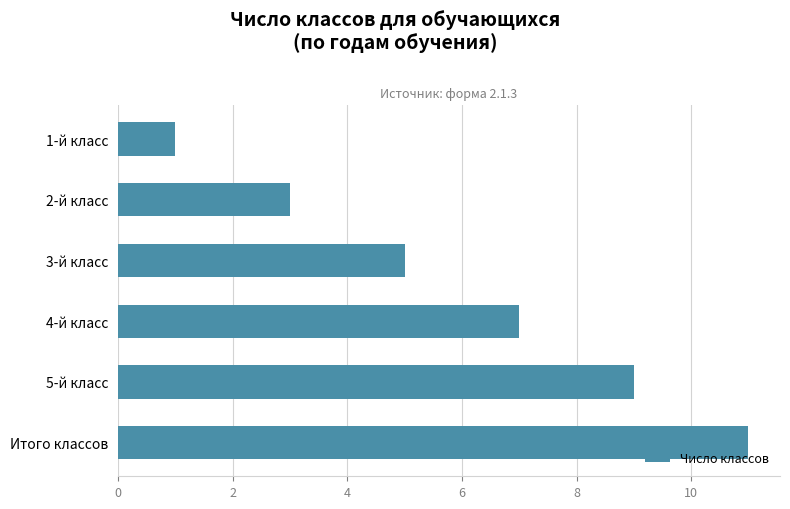

How many series are shown in this chart?

1